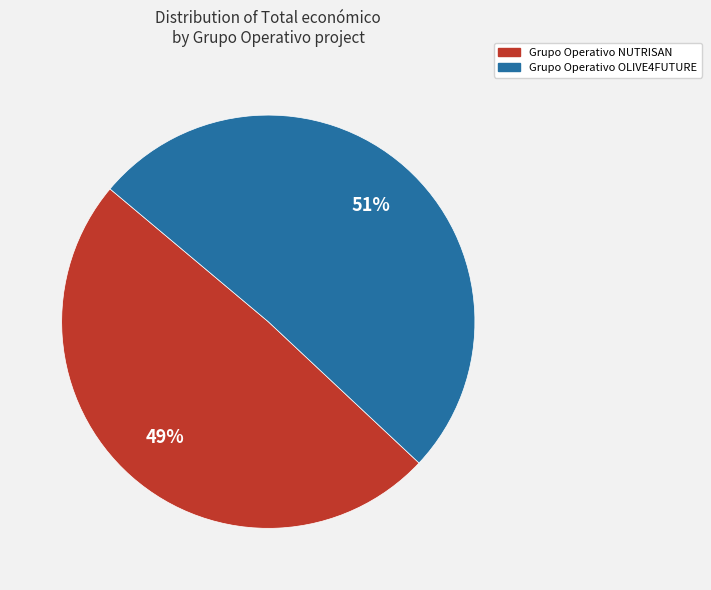

To the nearest percent, what is the difference between the Grupo Operativo OLIVE4FUTURE and Grupo Operativo NUTRISAN slice percentages?

2%